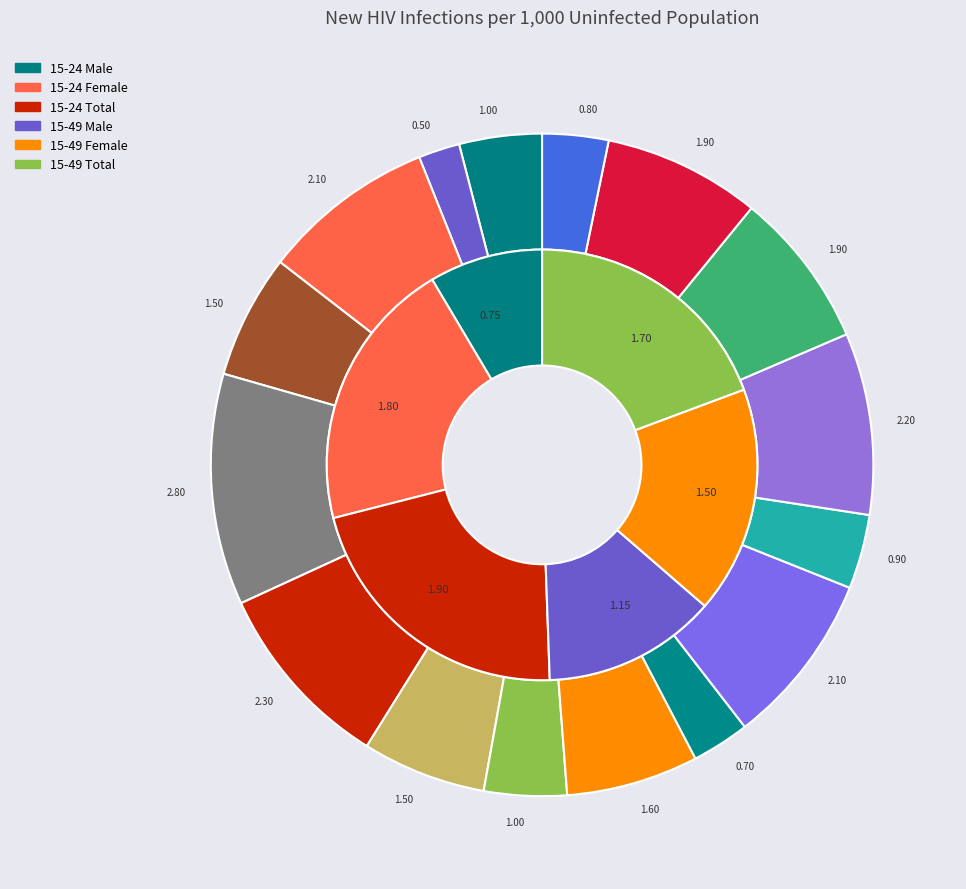

Does 15-49 Female 2017 account for over 50% of the chart?

No